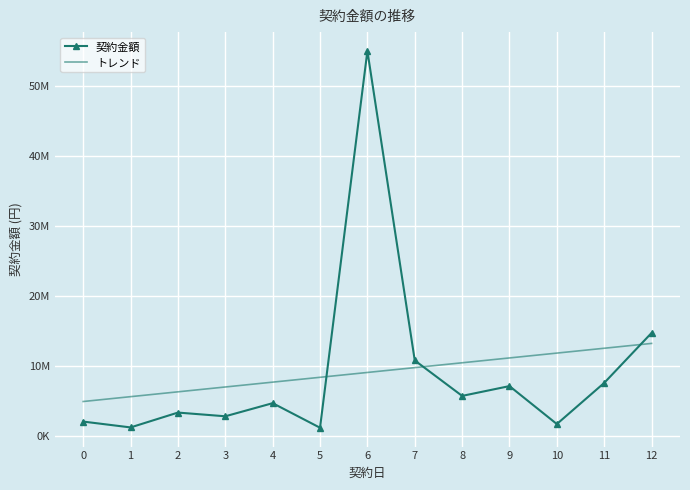

Is the value of 契約金額 at 10 greater than the value of トレンド at 8?

No